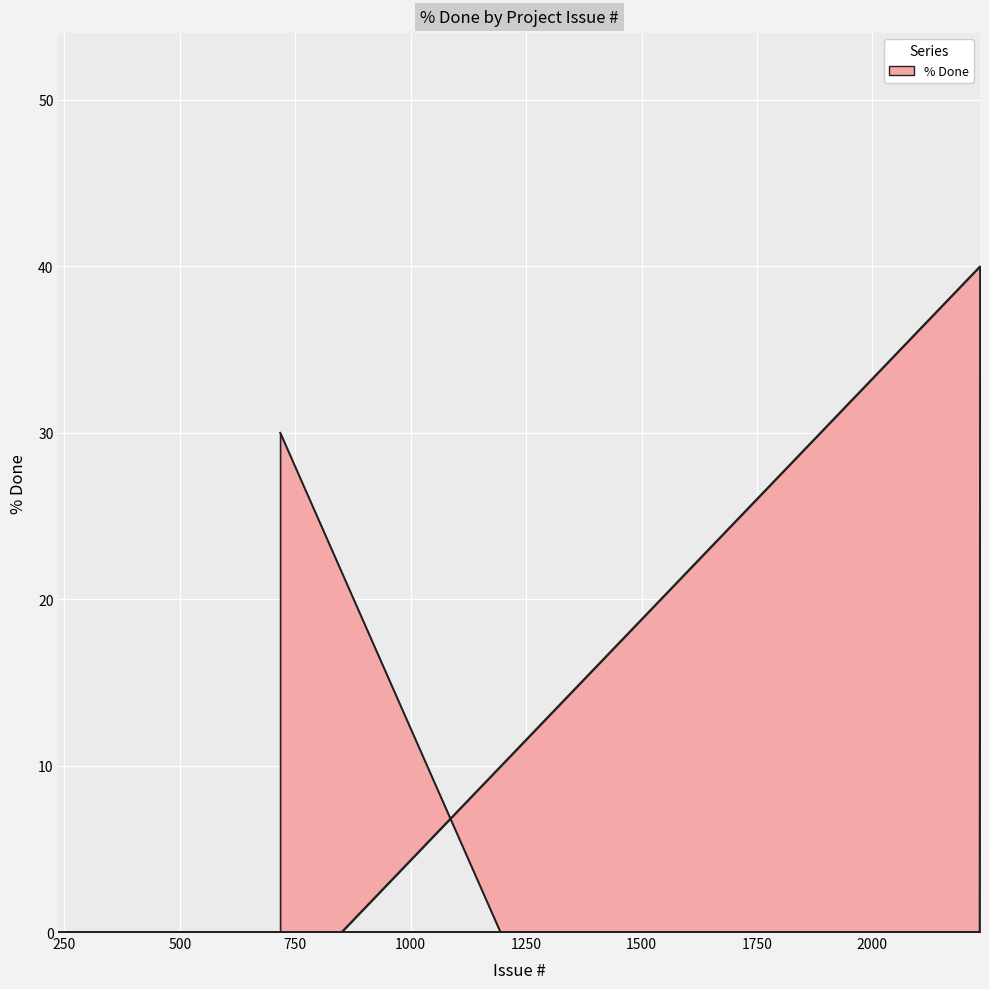

How many distinct data groups are displayed?

1